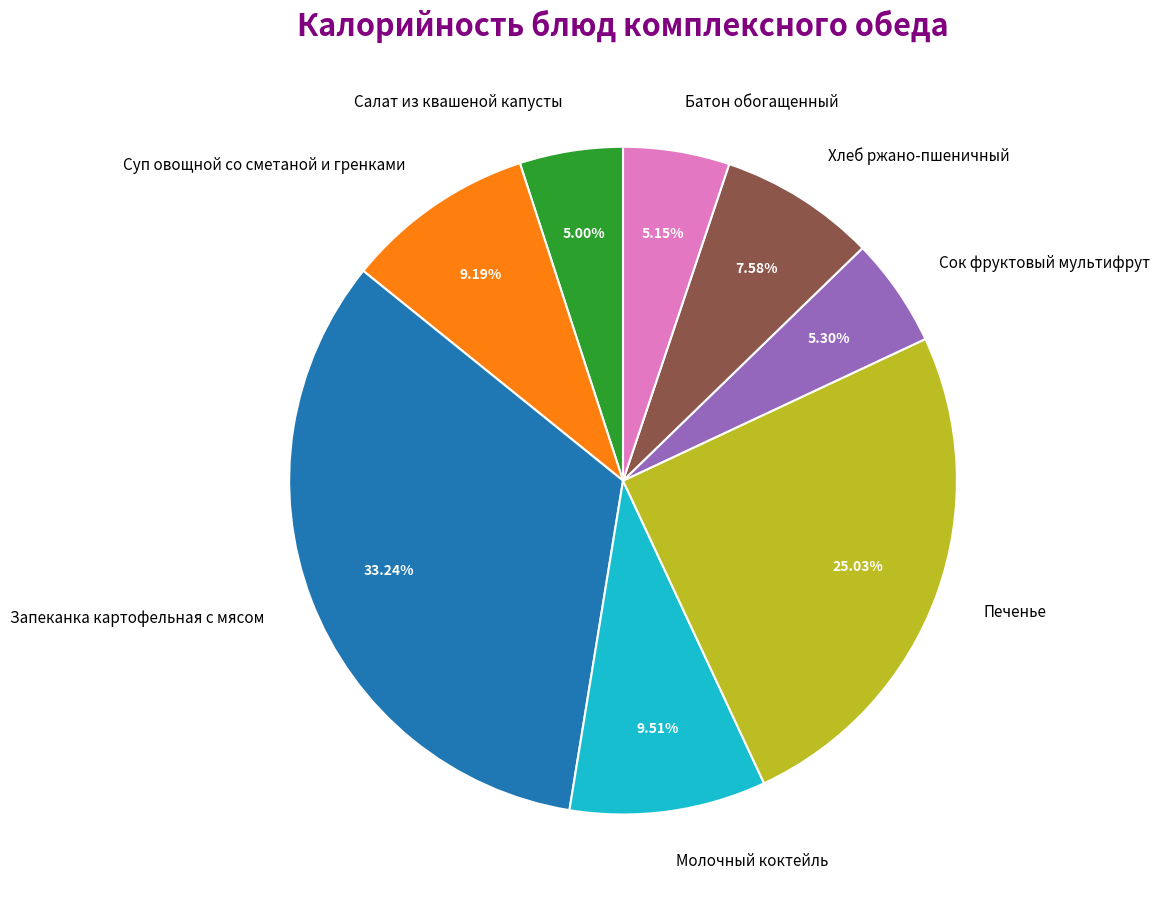

Does Сок фруктовый мультифрут account for over 50% of the chart?

No